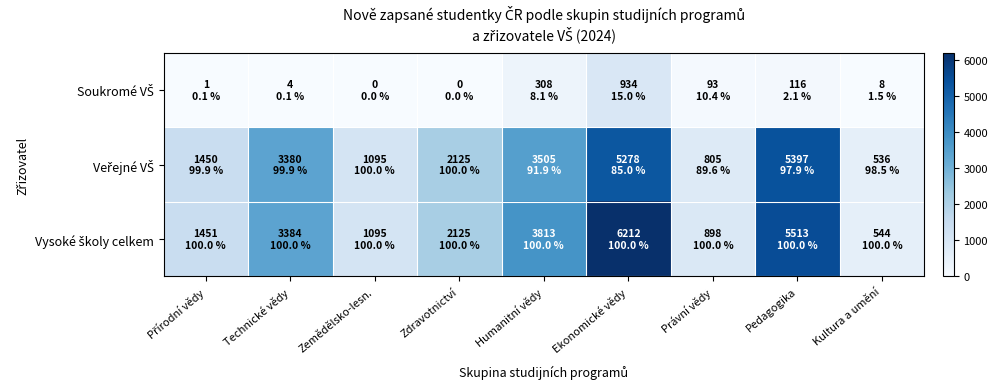

How many categories are shown in the chart?

9